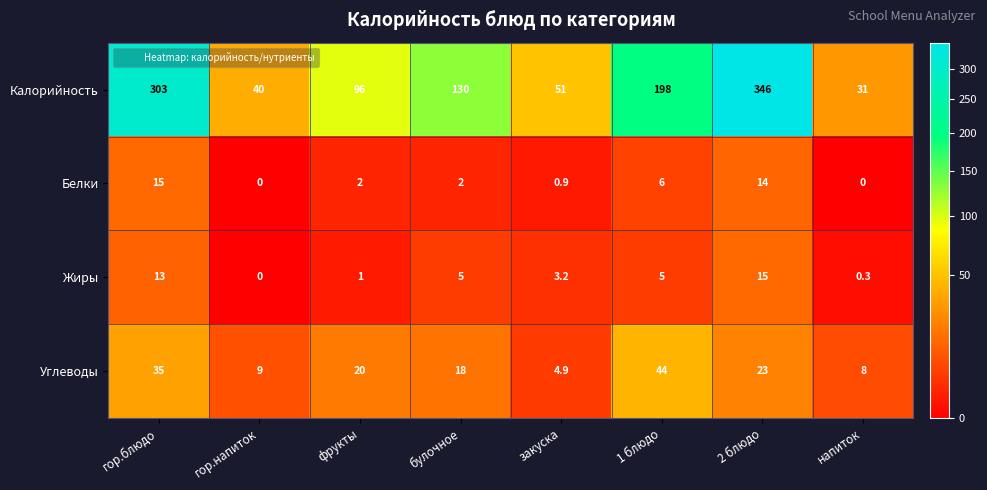

True or false: Калорийность has a value of 96.0 at фрукты.

True